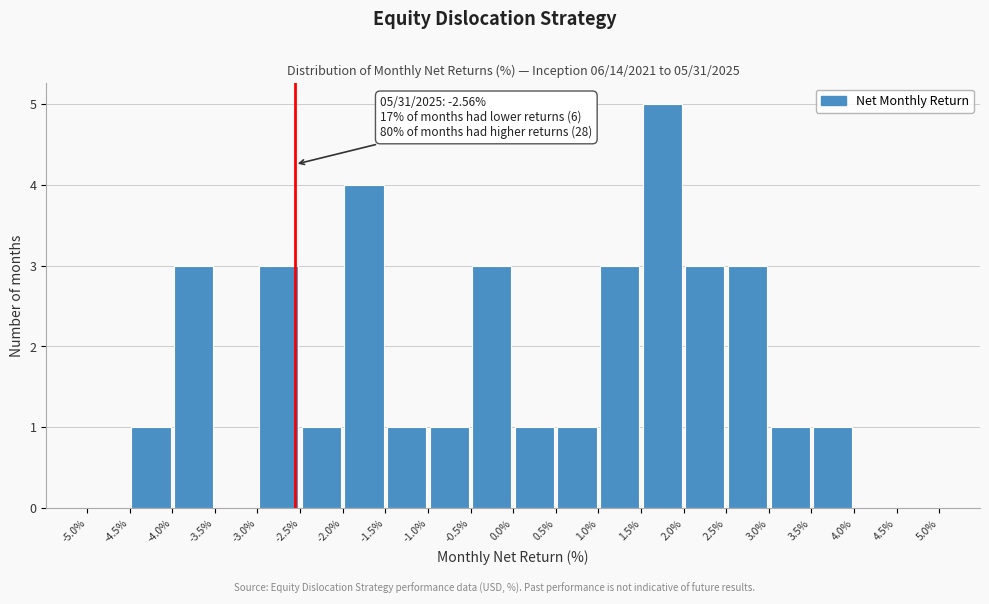

Over which range of the x-axis is the bar tallest?

1.5% to 2.0%